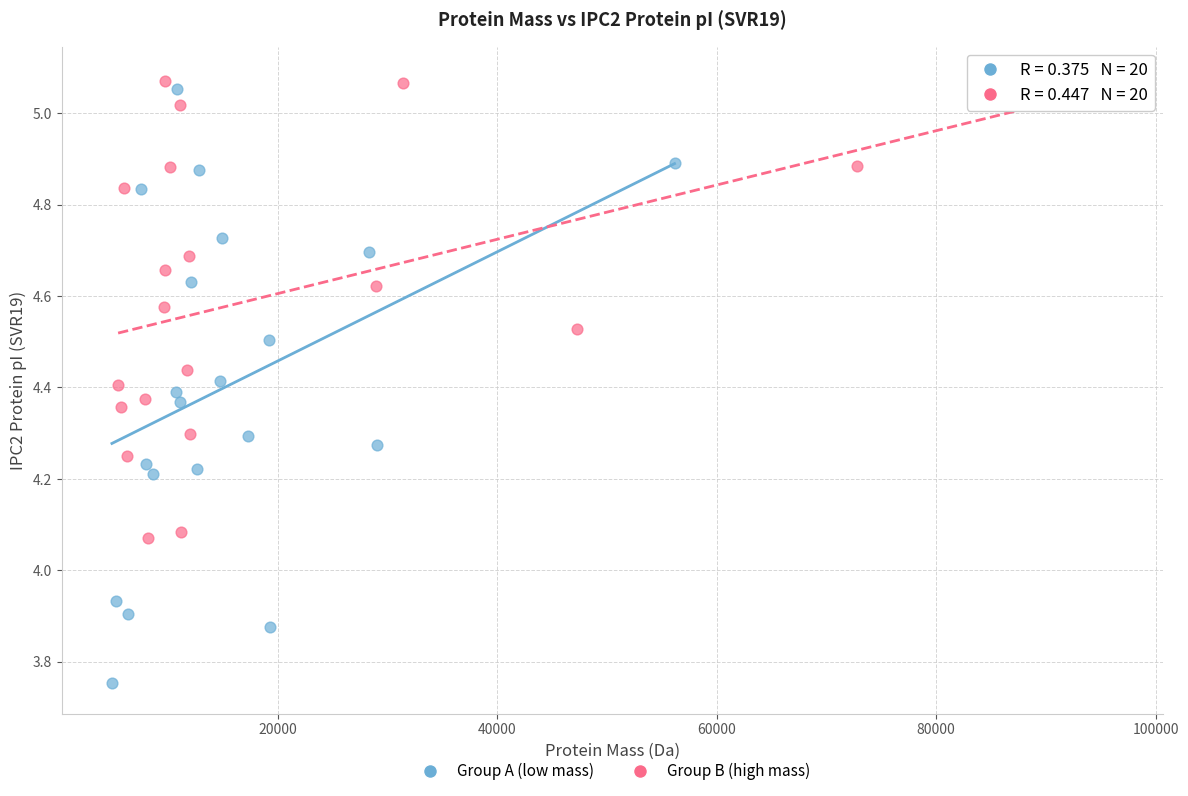

Which series contains the lowest Y value?

Group A (low mass)